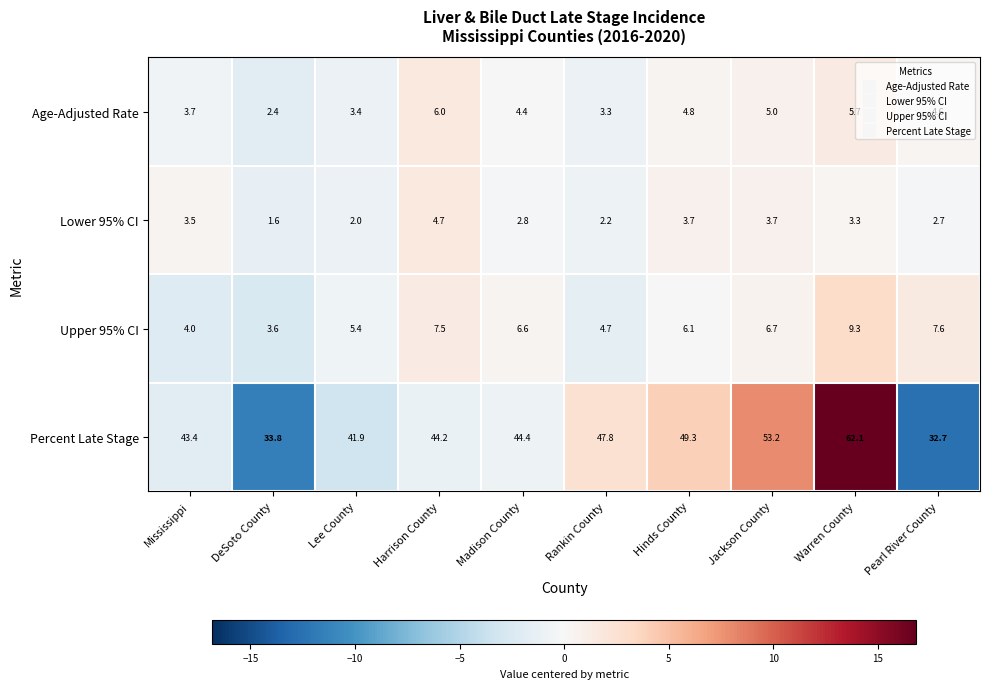

List the series in order of their peak value, lowest first.

Lower 95% CI, Age-Adjusted Rate, Upper 95% CI, Percent Late Stage